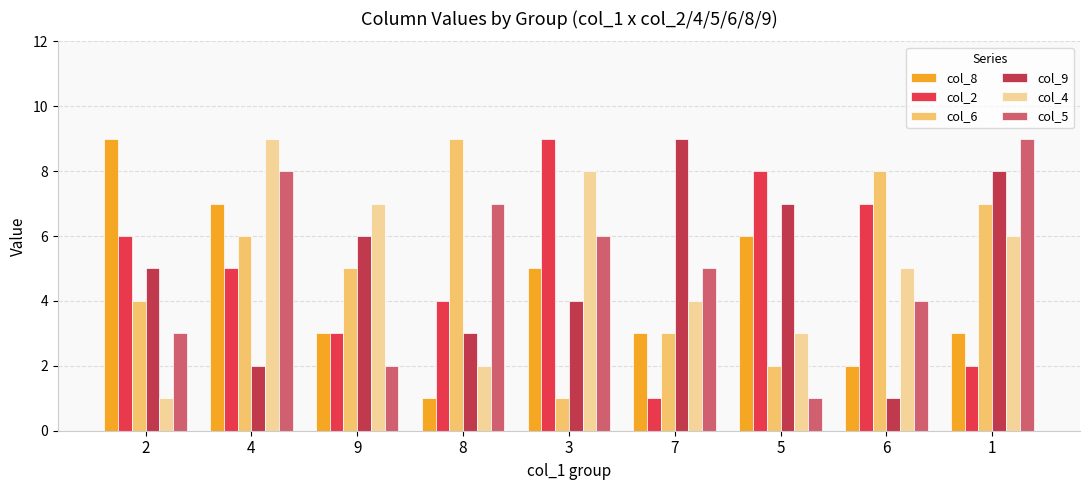

Is the value of col_6 at 6 greater than the value of col_2 at 7?

Yes